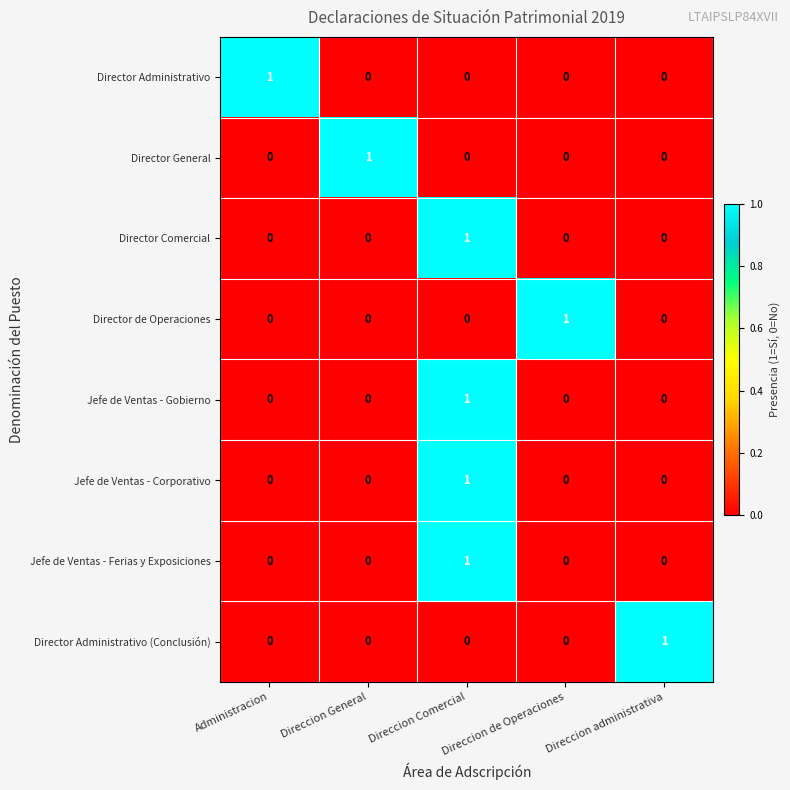

Which category has the highest value in the Director General series?

Direccion General